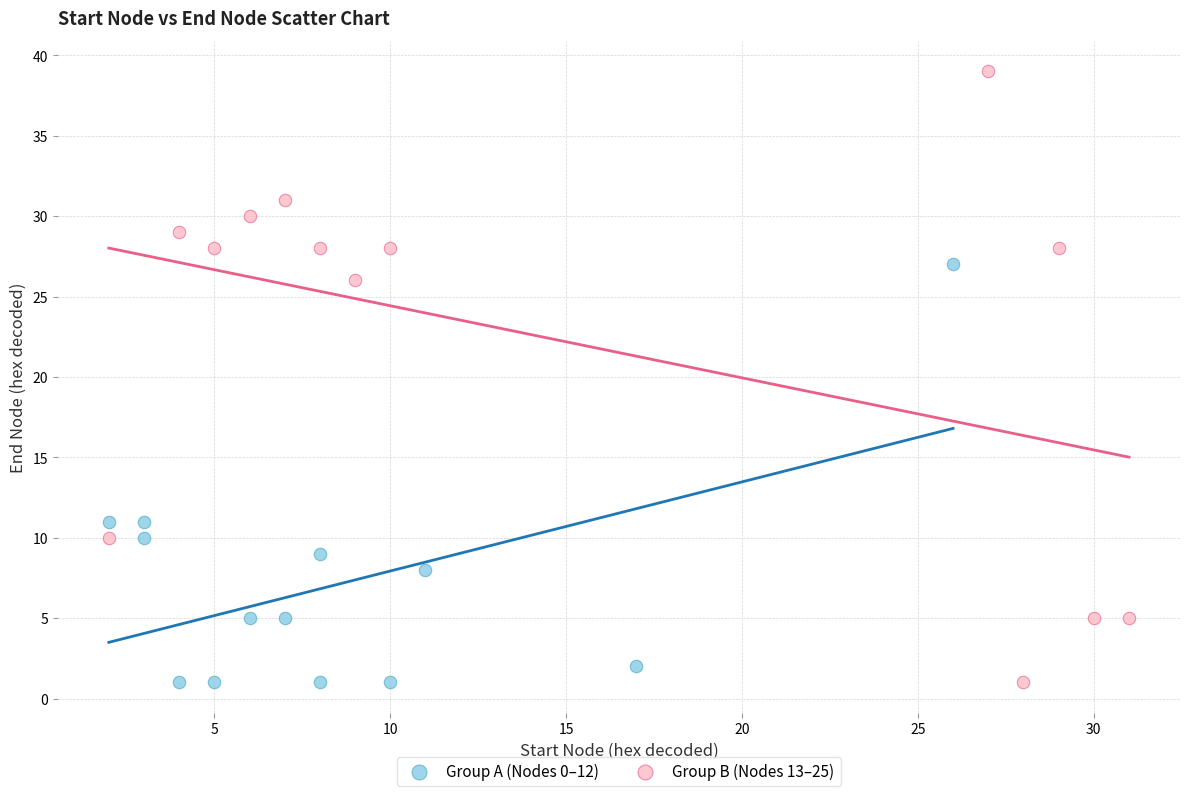

What are all the series names shown in the legend?

Group A (Nodes 0–12), Group B (Nodes 13–25)